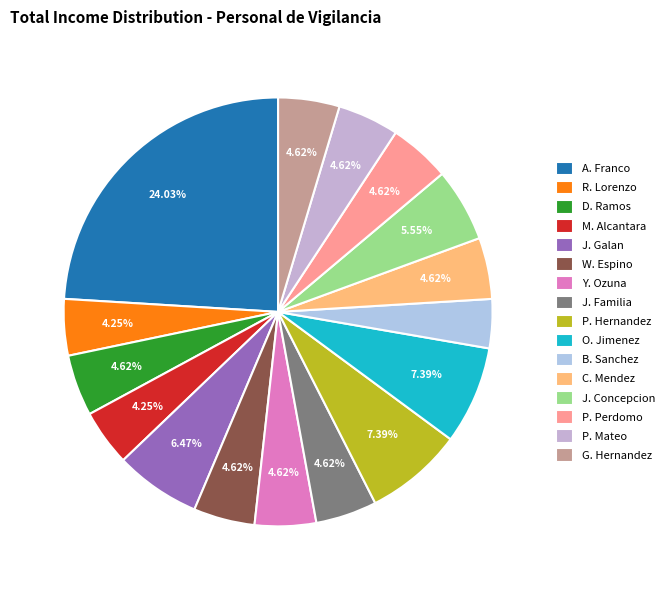

Is there a majority slice in this chart?

No